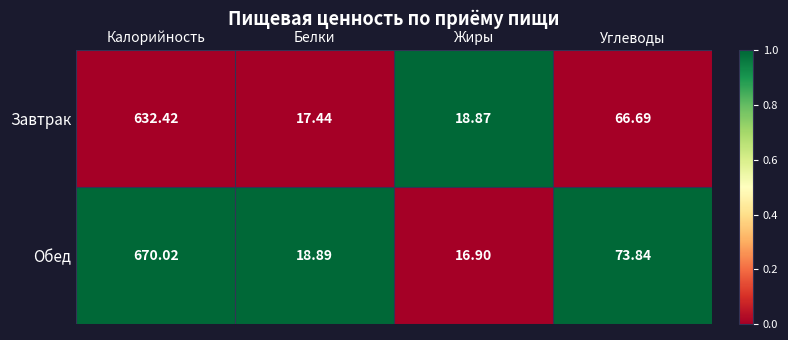

Which series changed the most between Белки and Жиры?

Обед